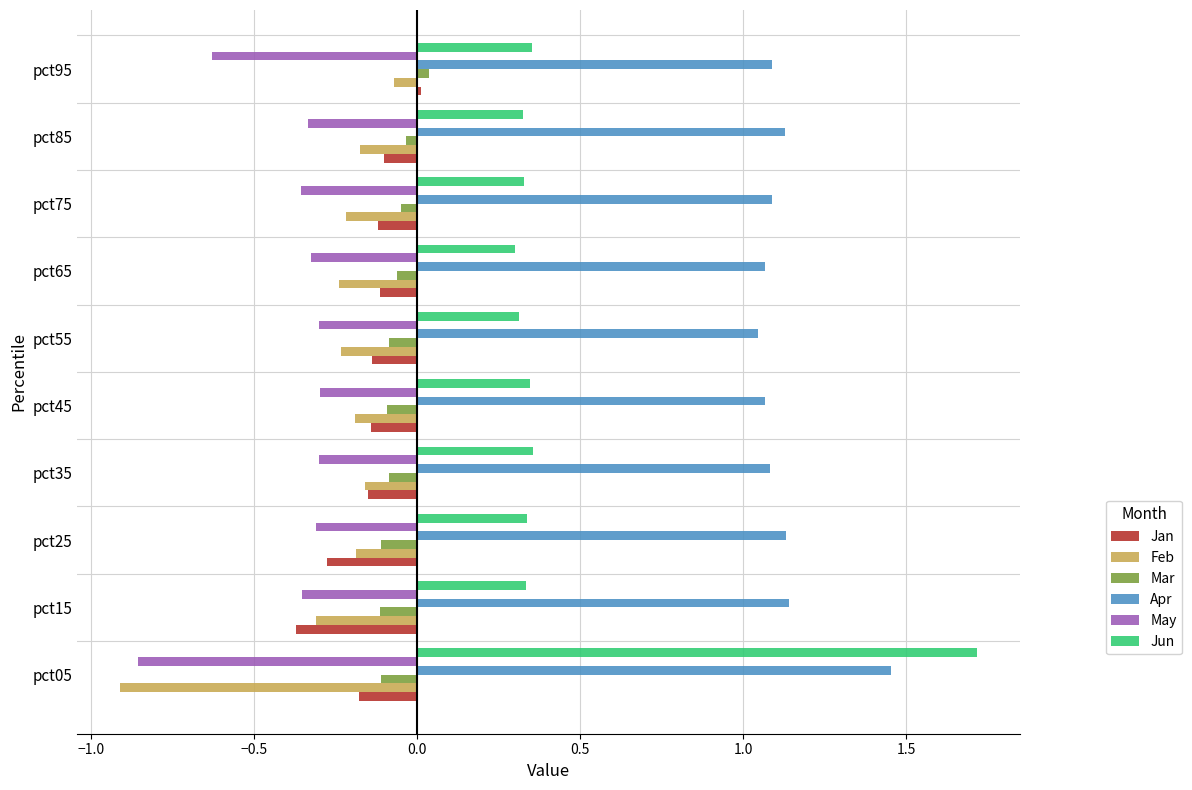

Which series has the widest spread of values?

Jun